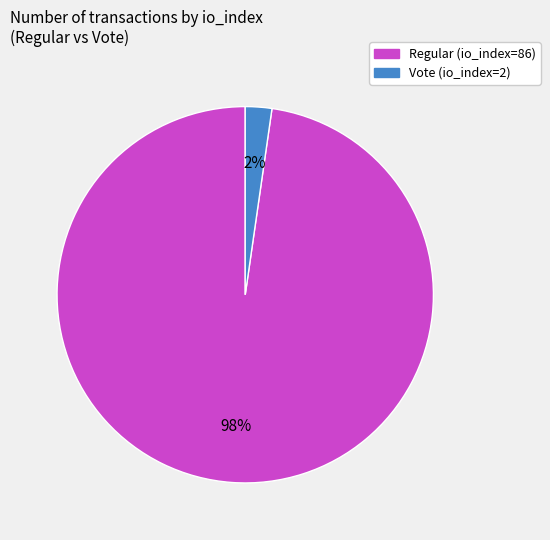

Is there any slice that represents more than half of the pie?

Yes